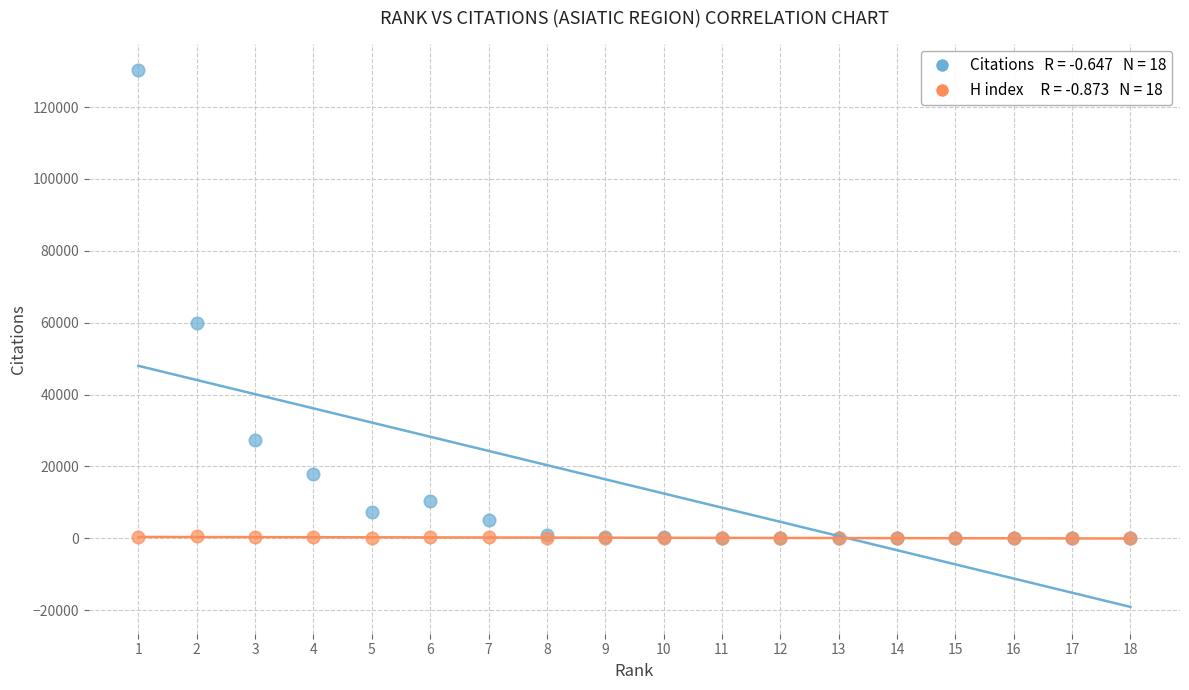

Across all series, what Y value is closest to 65094?

59831